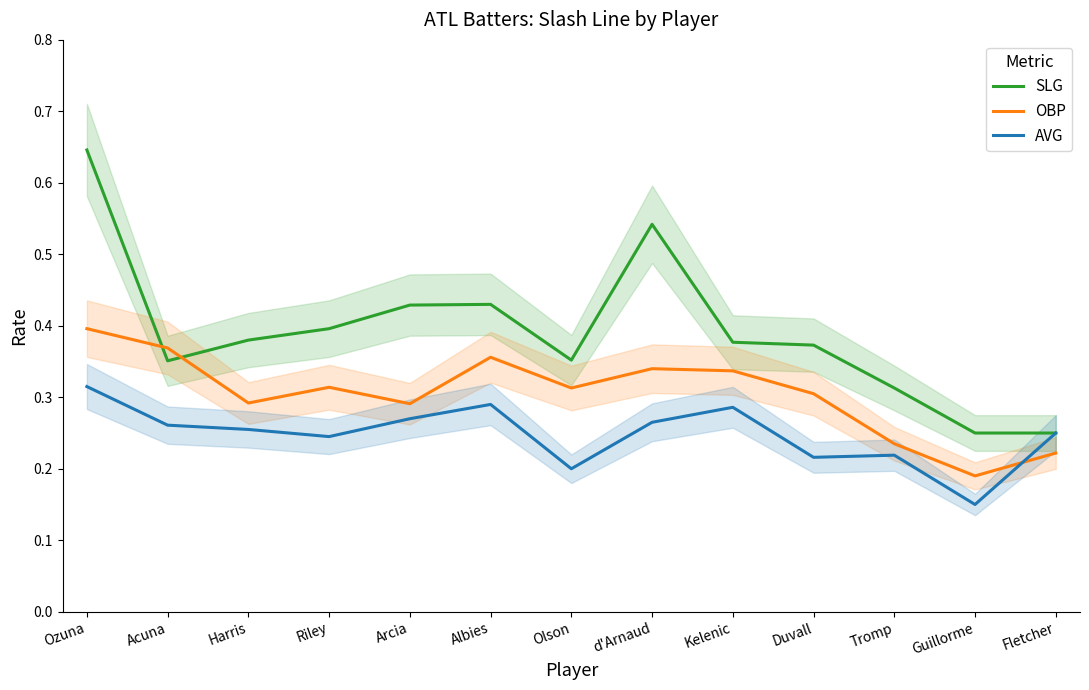

How many intersections are there between AVG and OBP?

1